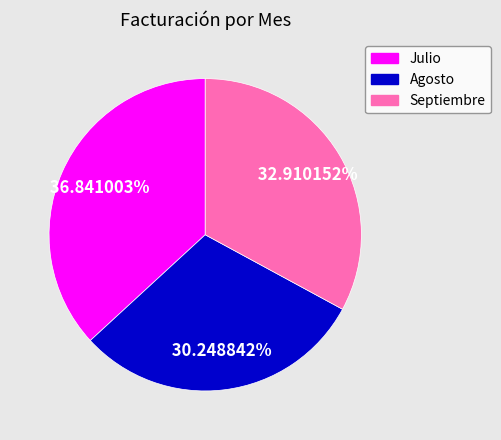

Between Julio and Agosto, which is larger?

Julio